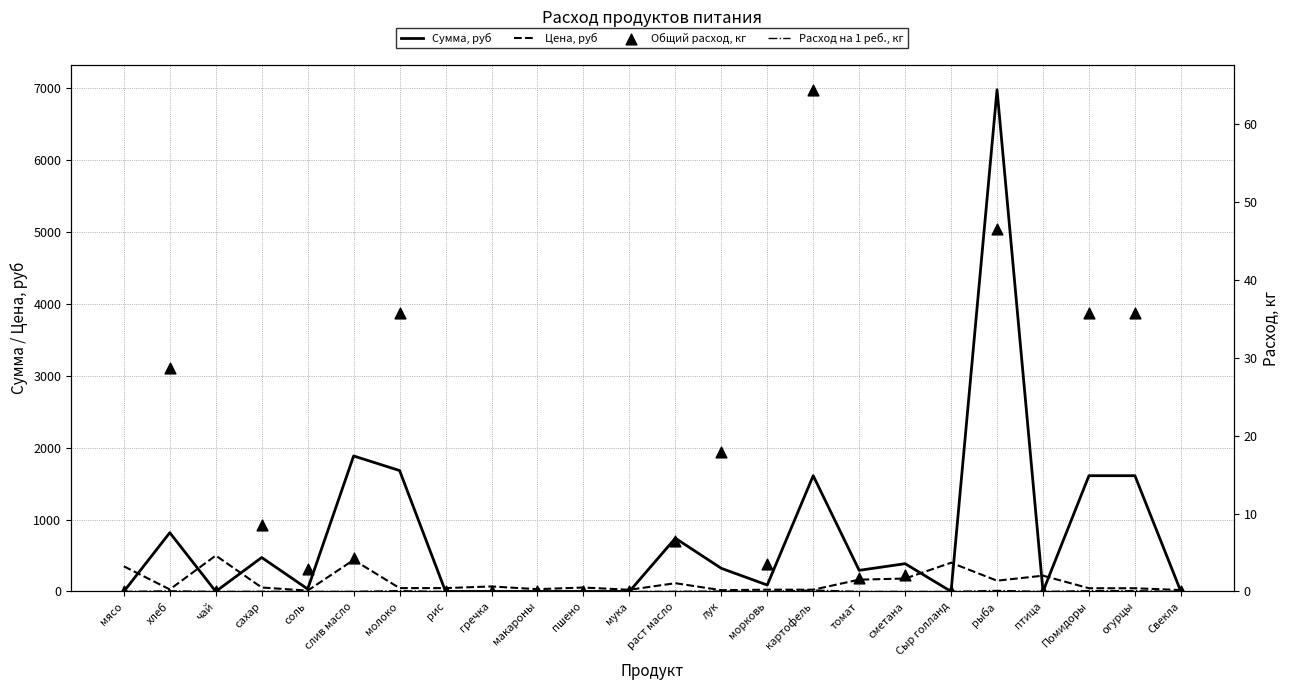

Which series contains the highest Y value?

Сумма, руб